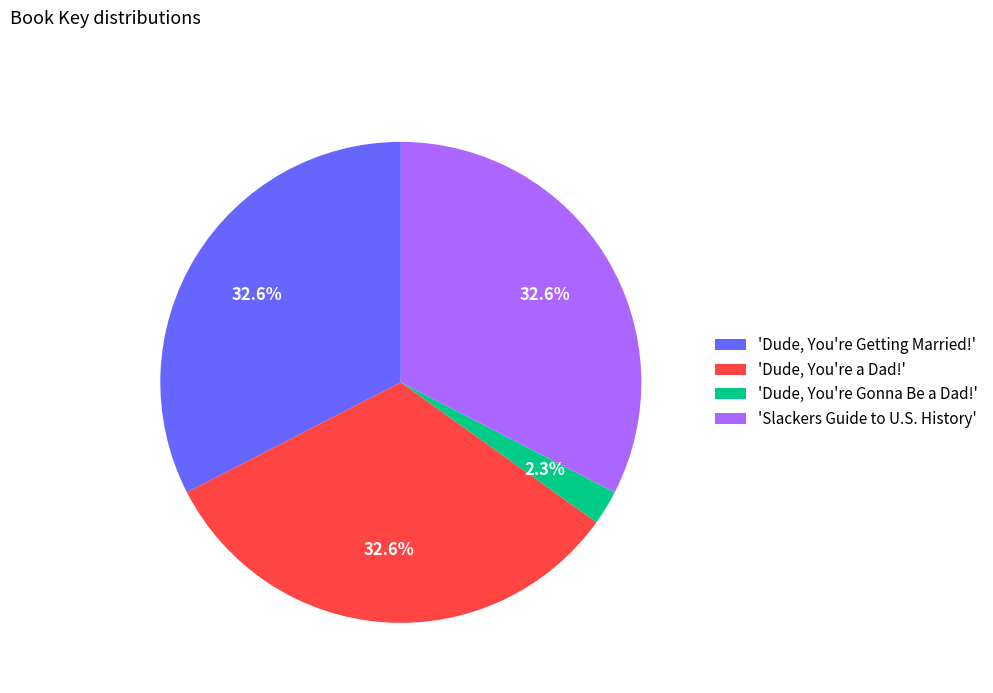

Combined, what portion of the pie is 'Dude, You're Getting Married!' and 'Dude, You're Gonna Be a Dad!'?

34.9%